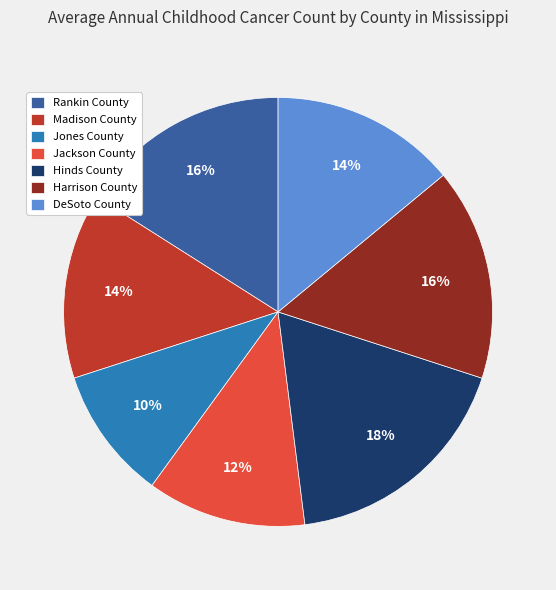

To the nearest percent, what percentage of the pie is Jackson County?

12%